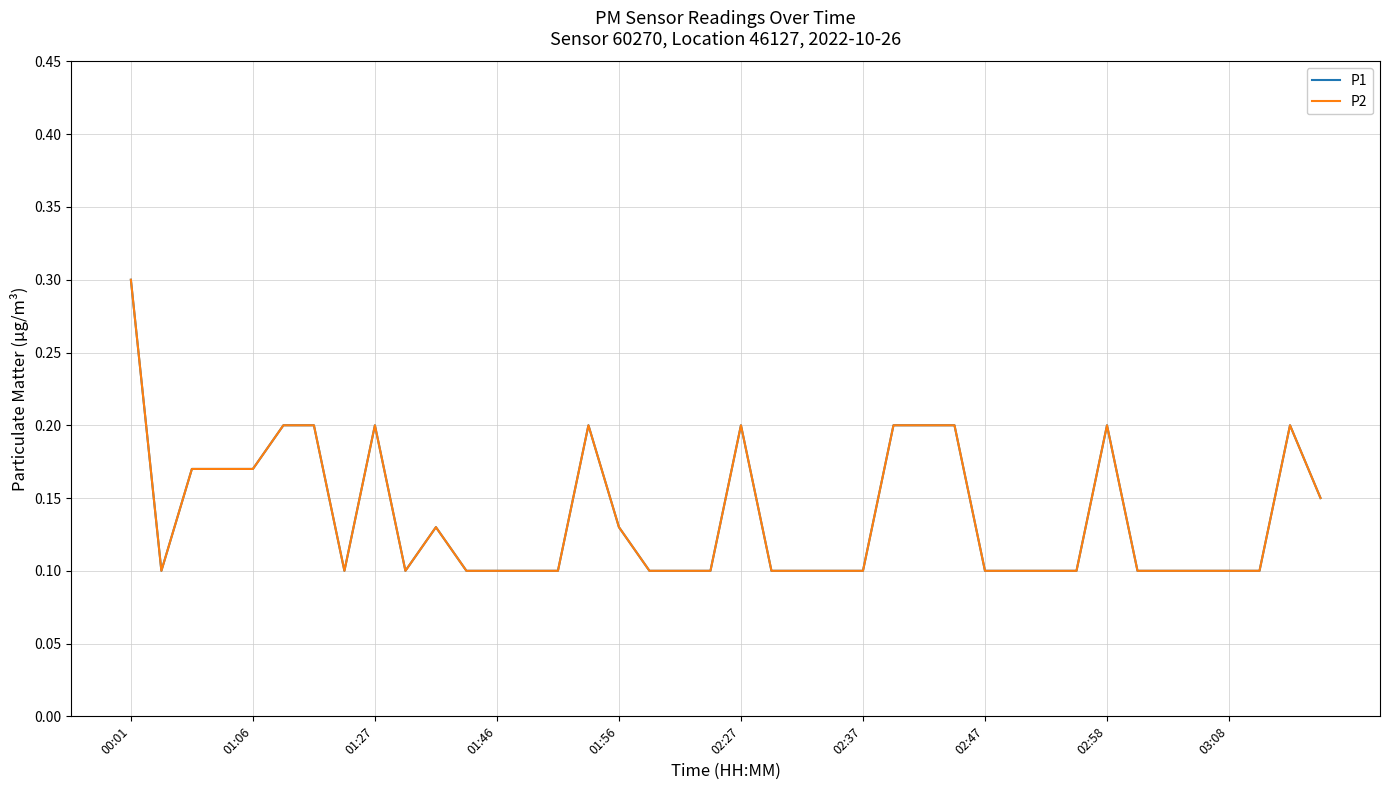

Which series has the largest range (max minus min)?

P1